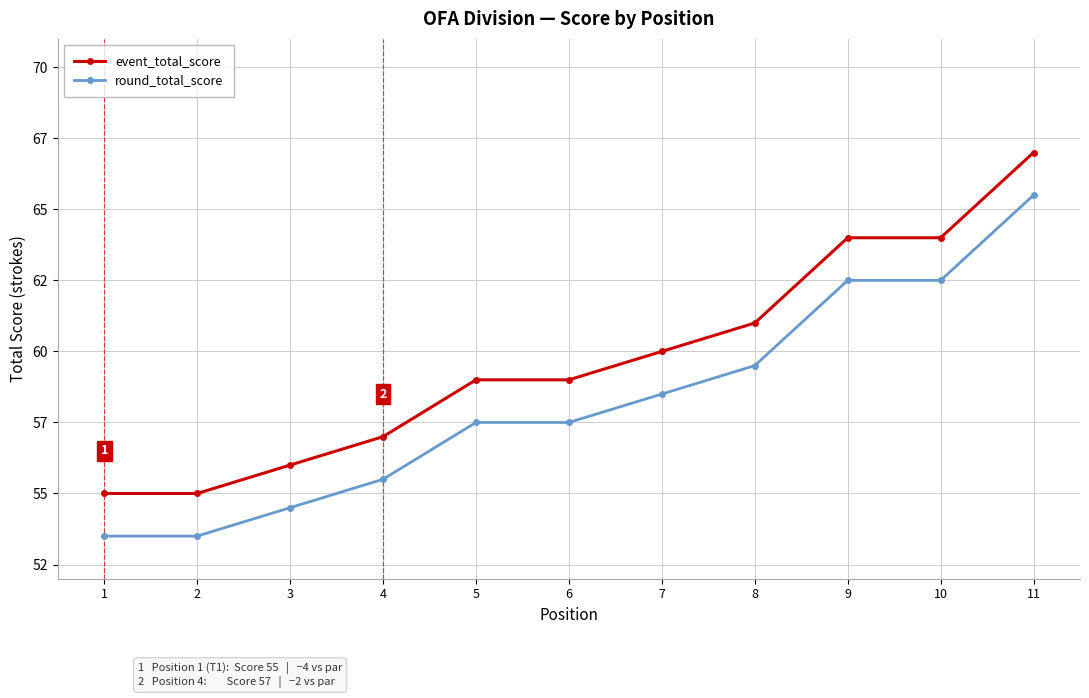

Reading right to left, transcribe all the data shown in this chart.

event_total_score: 11=67.0	10=64.0	9=64.0	8=61.0	7=60.0	6=59.0	5=59.0	4=57.0	3=56.0	2=55.0	1=55.0
round_total_score: 11=65.5	10=62.5	9=62.5	8=59.5	7=58.5	6=57.5	5=57.5	4=55.5	3=54.5	2=53.5	1=53.5